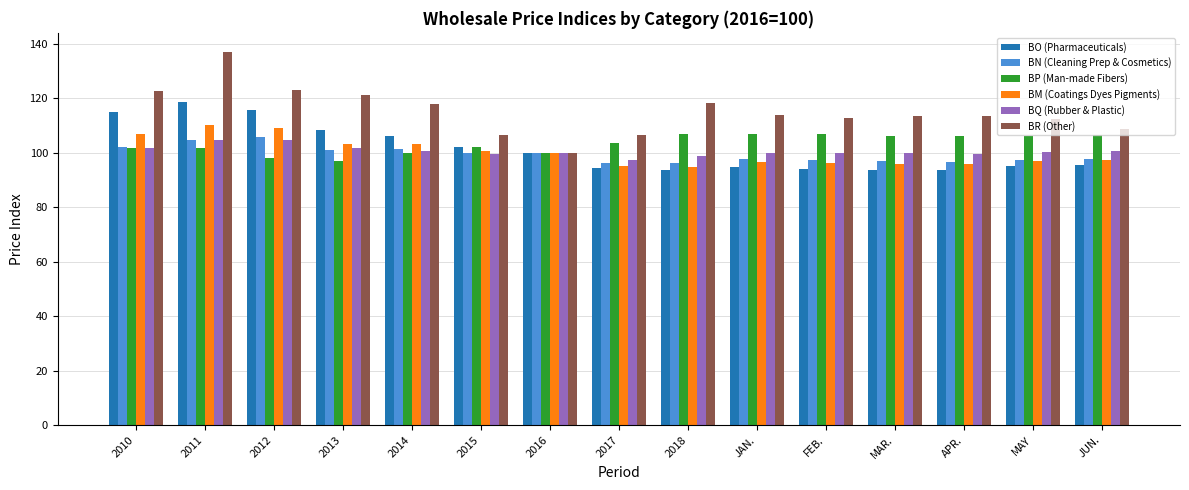

Where does the BR (Other) series first go above 113?

2010